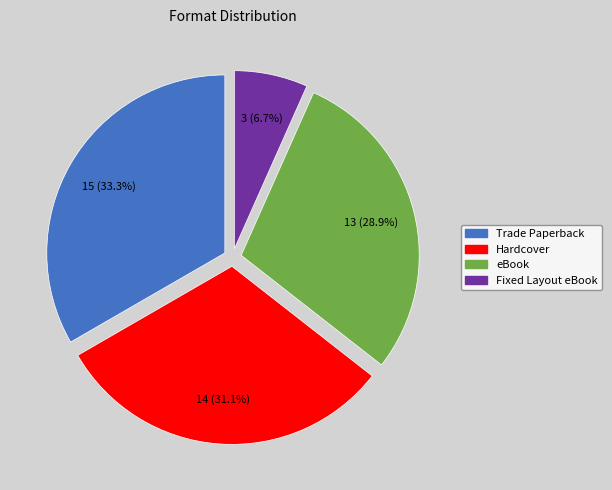

To the nearest percent, what is the average slice percentage?

25%